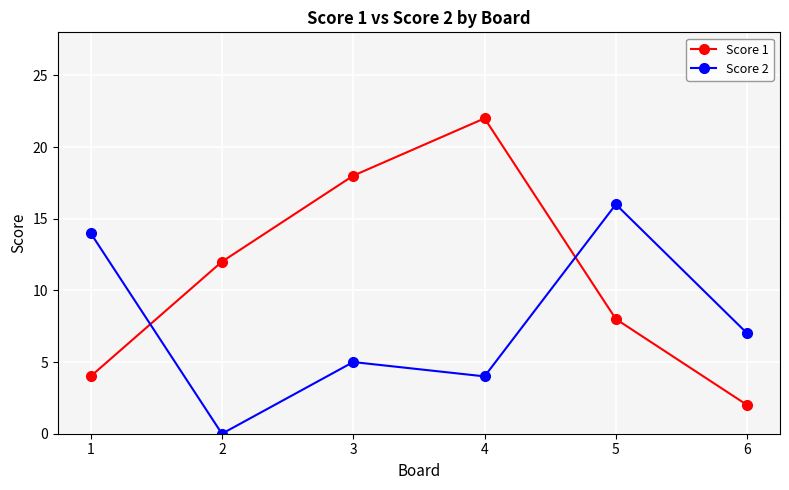

After their last crossing, which series has the higher values: Score 1 or Score 2?

Score 2